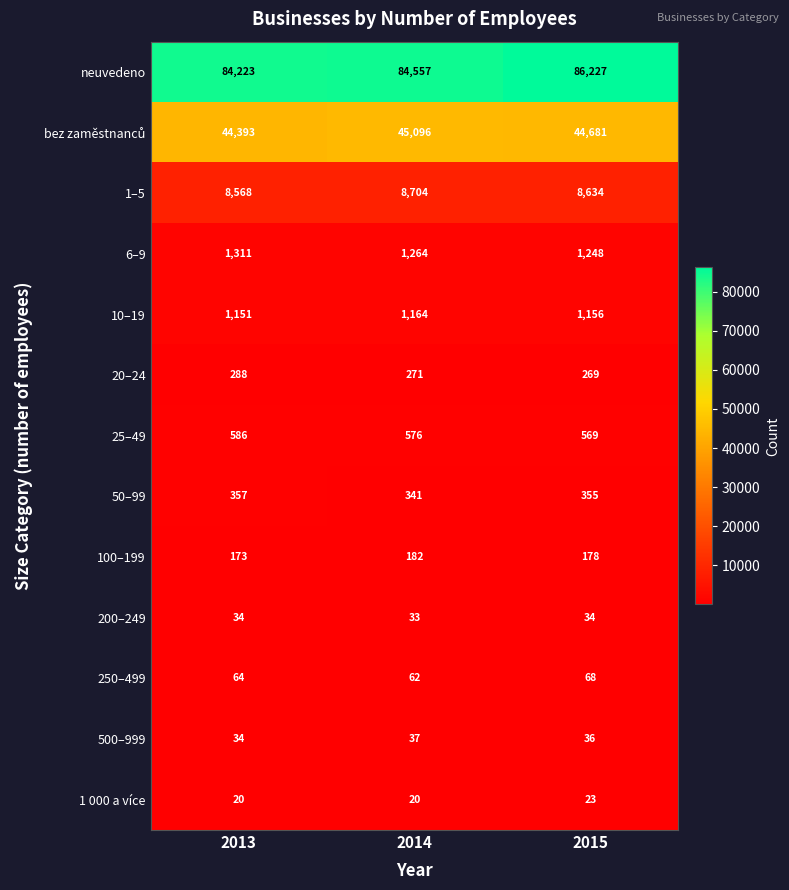

Count the 50–99 values in the range 341 to 357.

3